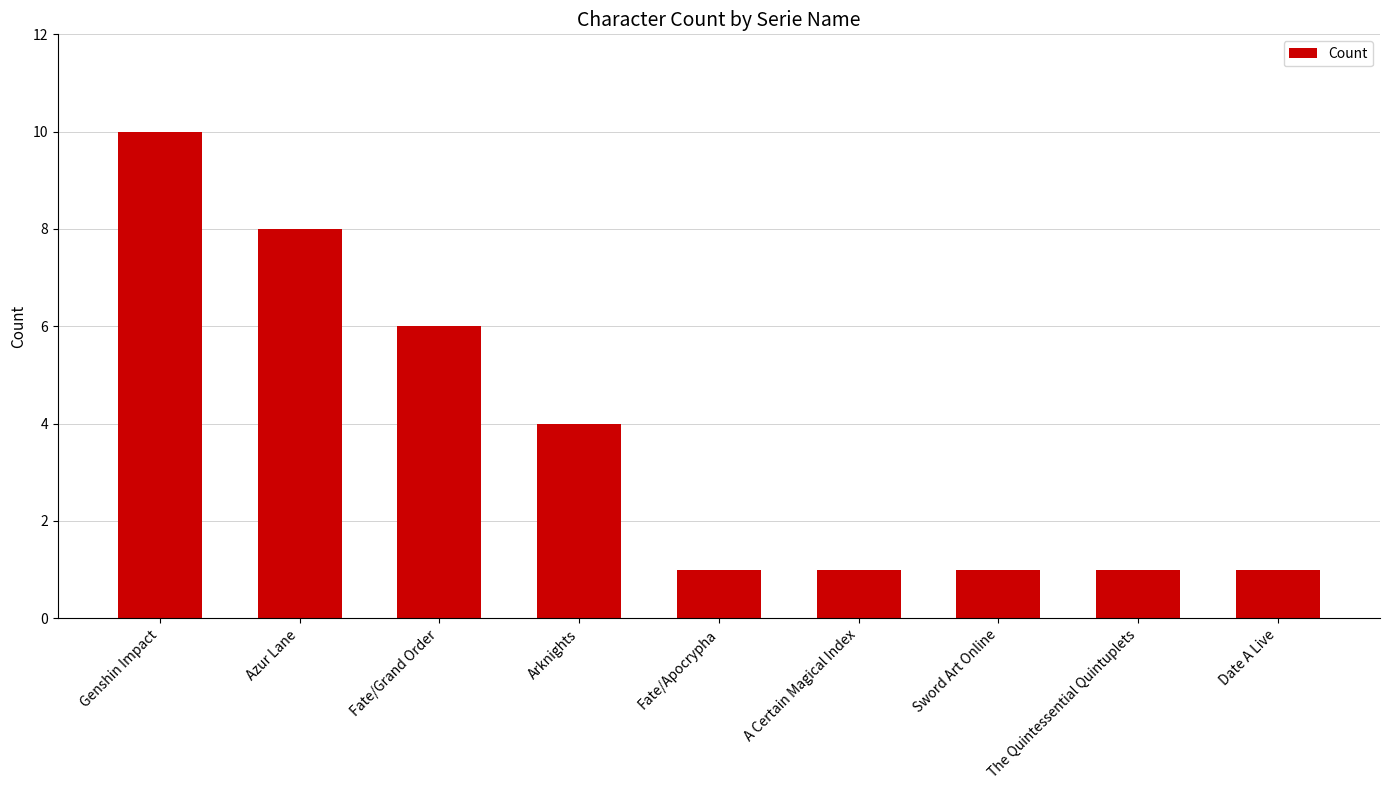

Is it true that the value at The Quintessential Quintuplets is 2?

False